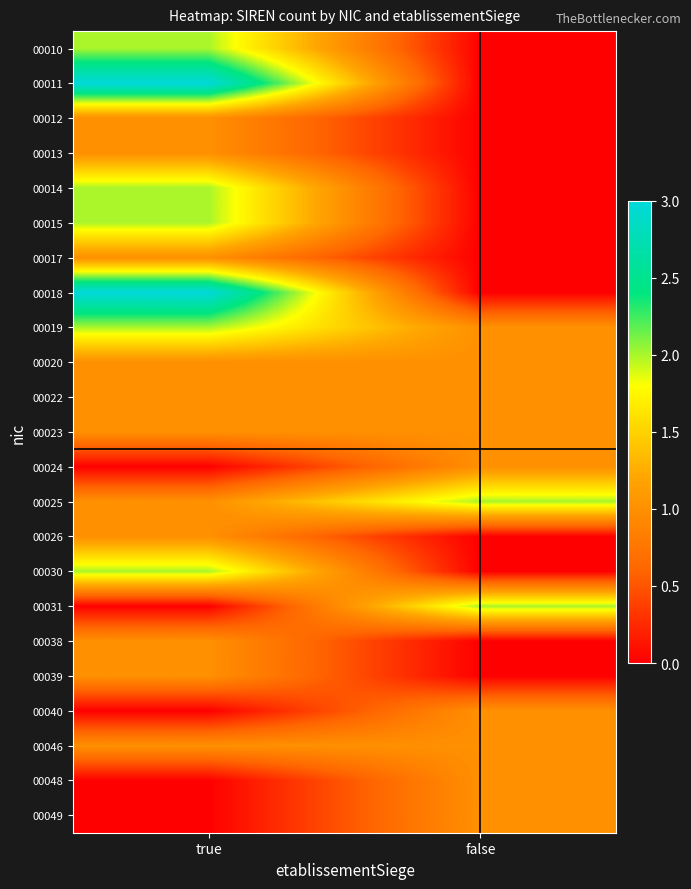

What is the total value across all series at false?

13